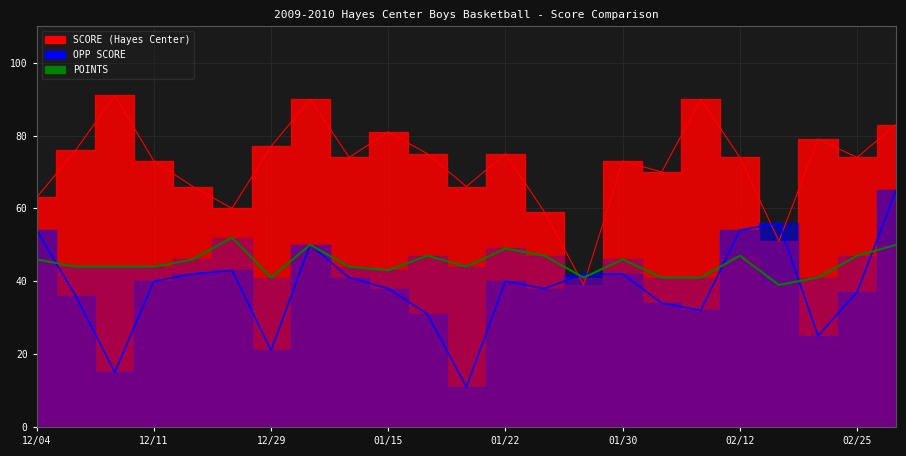

List the series in order of their overall mean, lowest first.

OPP SCORE, POINTS, SCORE (Hayes Center)